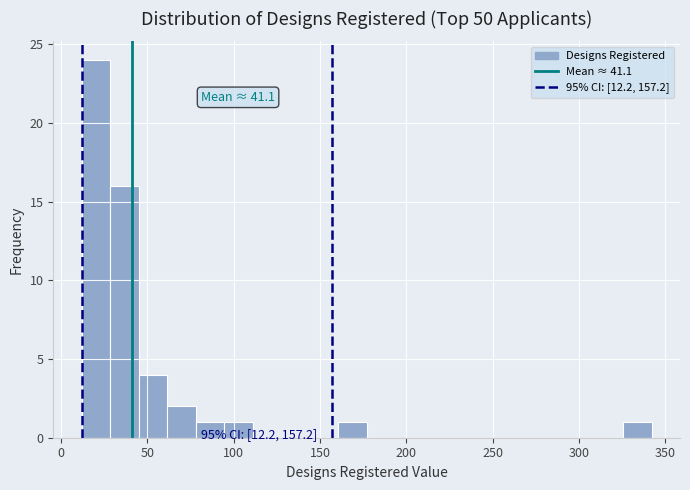

Read against the x-axis, roughly where is the centre of the tallest bar?

20